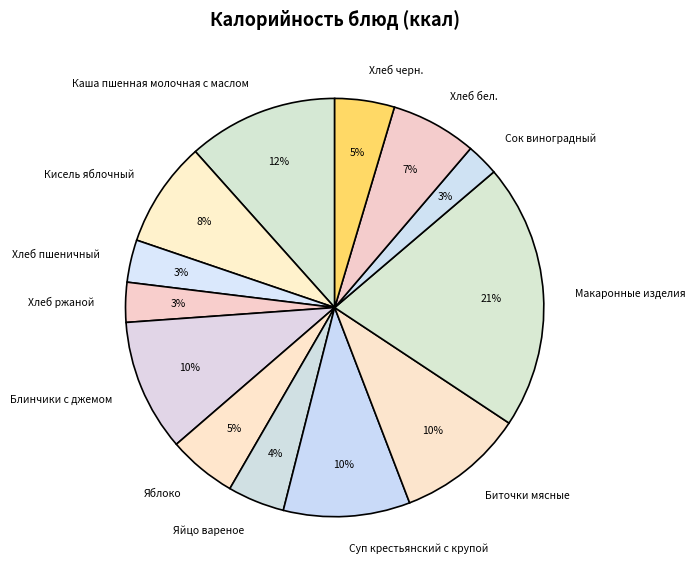

Which category has the biggest portion of the pie?

Макаронные изделия